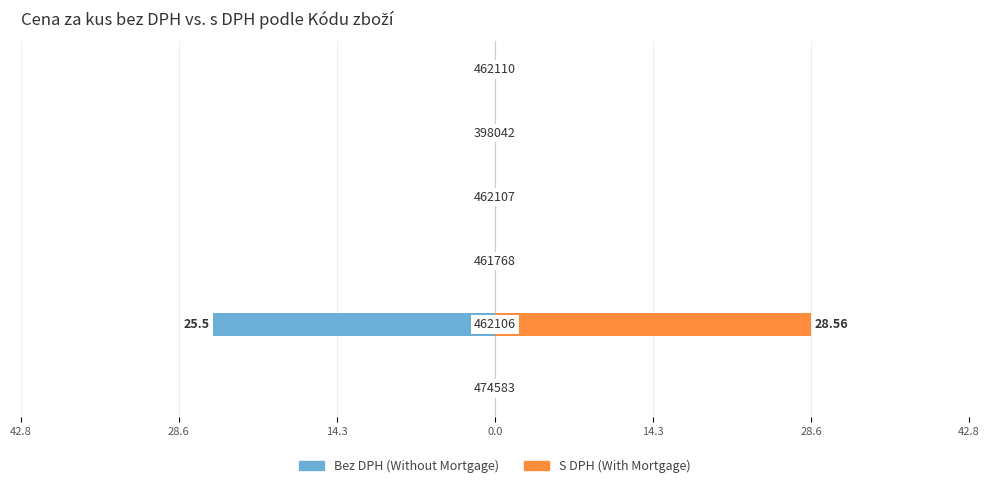

Reading left to right, transcribe all the data shown in this chart.

Bez DPH (Without Mortgage): 42.8=0.0	28.6=-25.5	14.3=0.0	0.0=0.0	14.3=0.0	28.6=0.0
S DPH (With Mortgage): 42.8=0.0	28.6=28.6	14.3=0.0	0.0=0.0	14.3=0.0	28.6=0.0